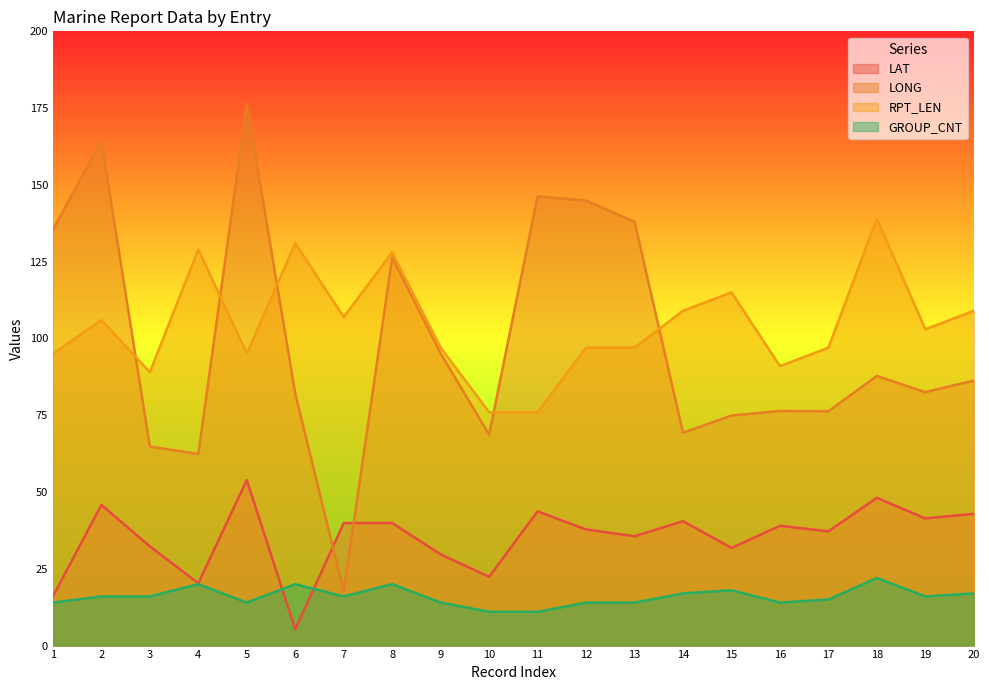

Which series has the largest total across all categories?

RPT_LEN